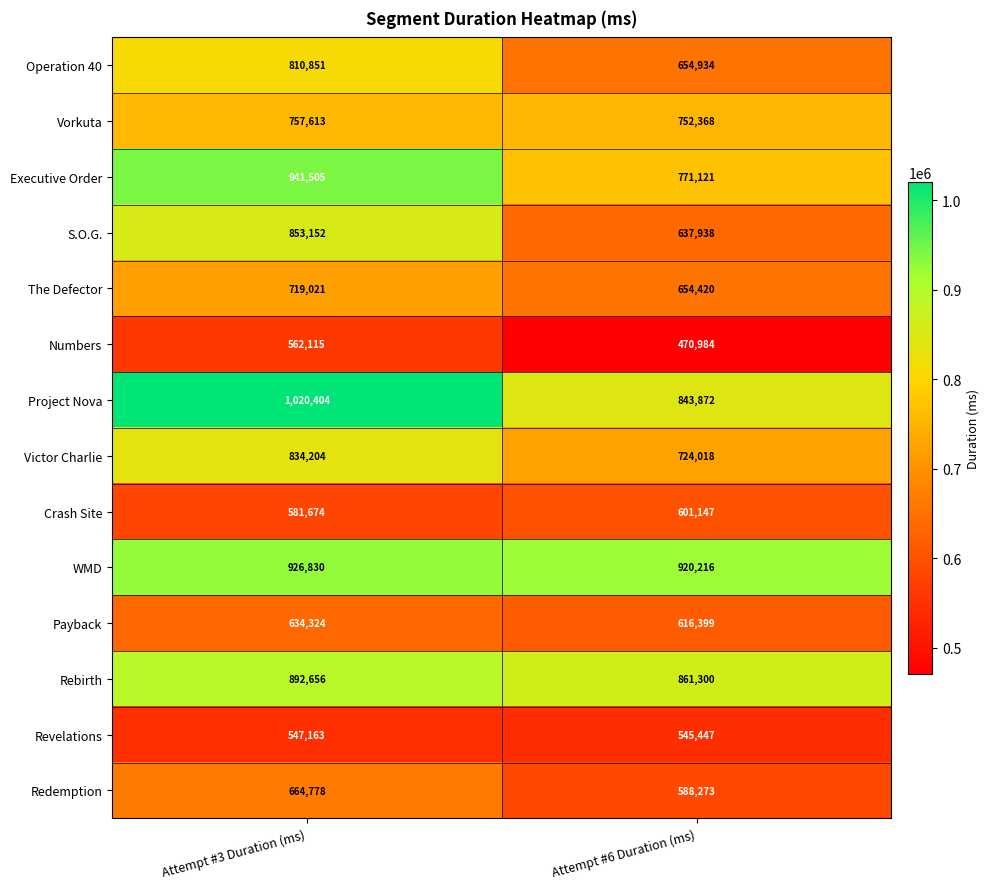

Rank the series at Attempt #3 Duration (ms) from lowest to highest value.

Revelations, Numbers, Crash Site, Payback, Redemption, The Defector, Vorkuta, Operation 40, Victor Charlie, S.O.G., Rebirth, WMD, Executive Order, Project Nova